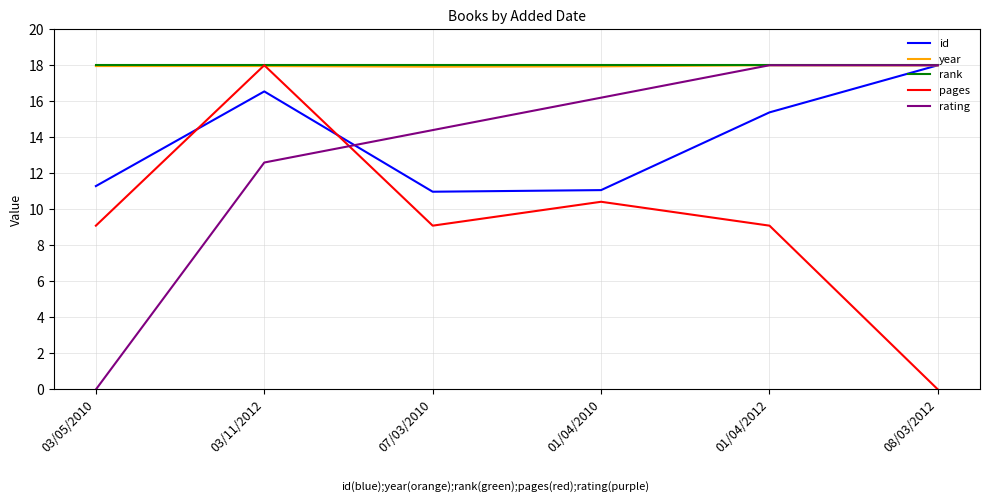

What is the spread (max minus min) of values at 03/05/2010?

18.0